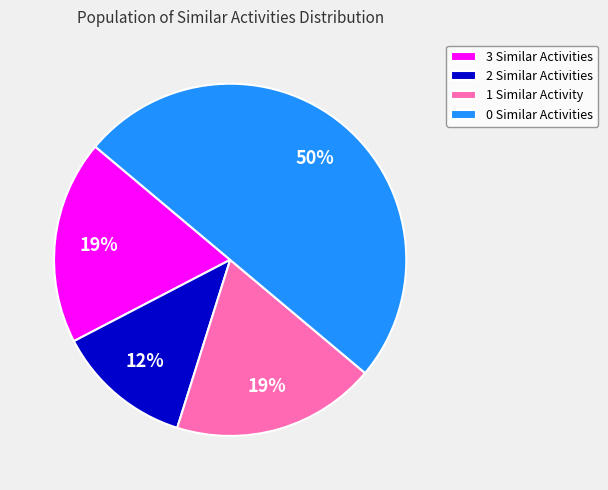

How many slices are in this pie chart?

4